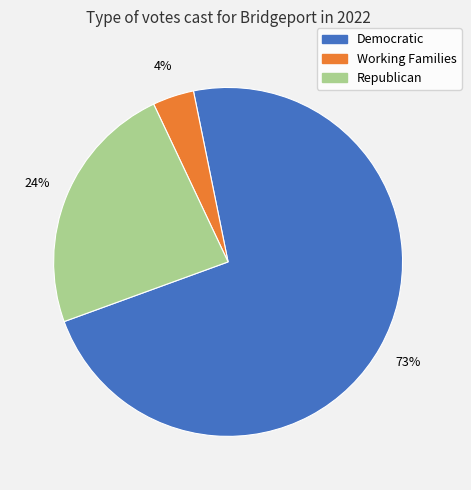

Is there any slice that represents more than half of the pie?

Yes